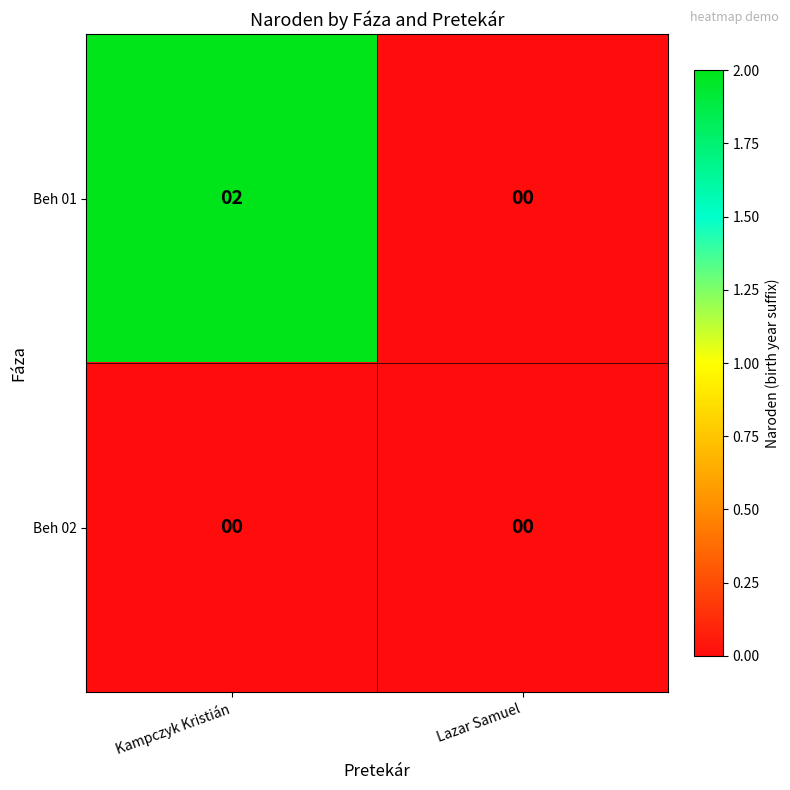

The Beh 02 series shows 0 at Lazar Samuel. True or false?

True